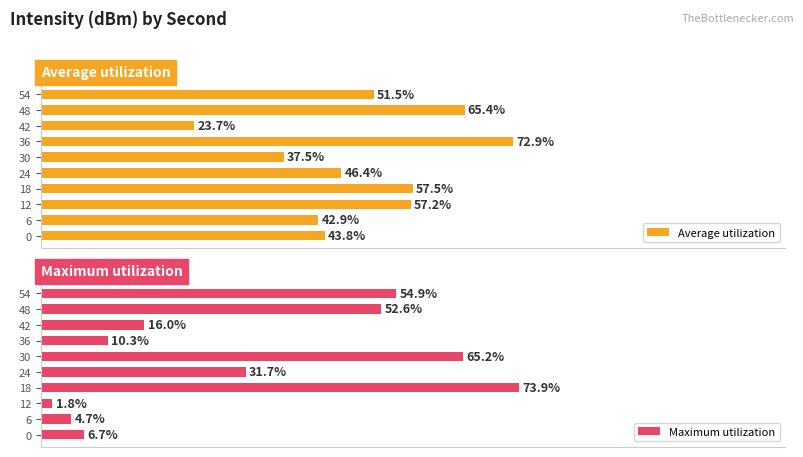

What is the lowest value of the Average utilization series?

23.7